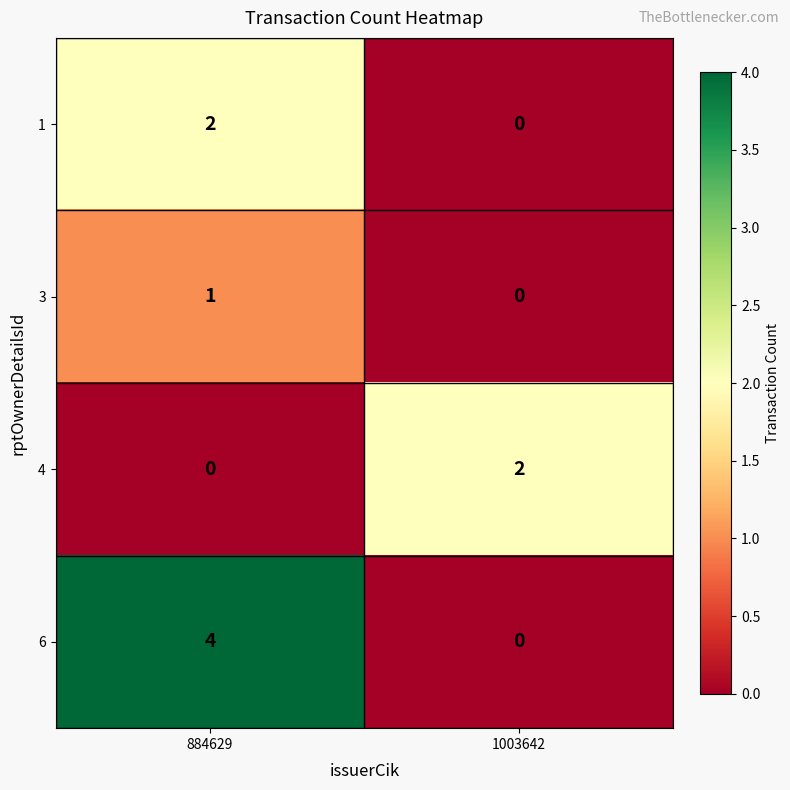

Which series has the largest total across all categories?

6